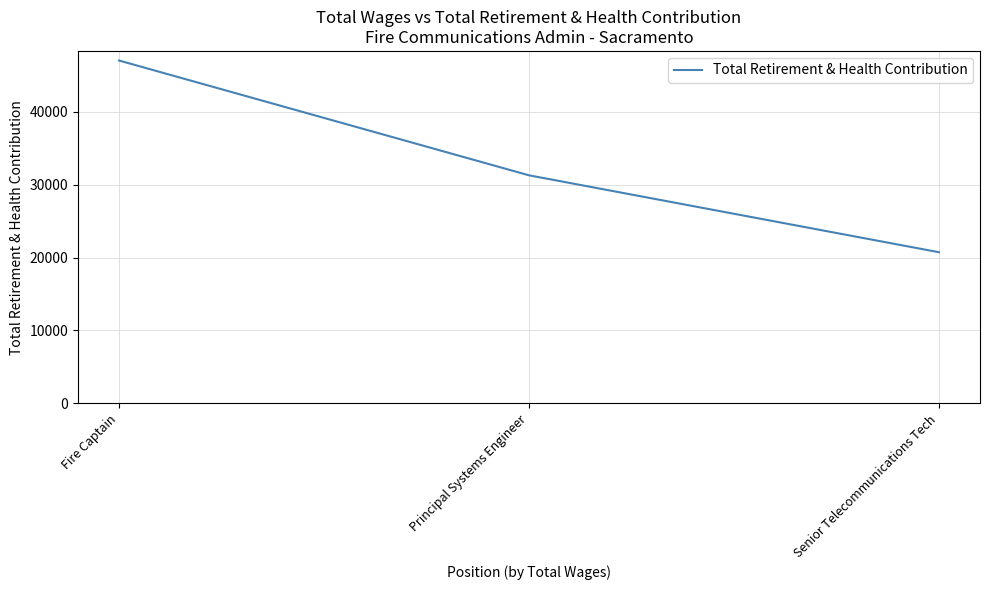

What is the maximum value shown in the chart?

47053